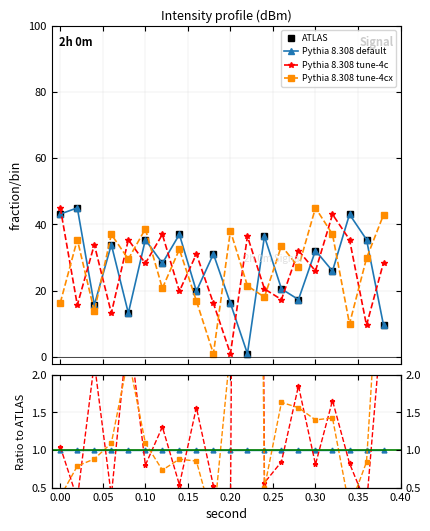

What are all the series names shown in the legend?

ATLAS, Pythia 8.308 default, Pythia 8.308 tune-4c, Pythia 8.308 tune-4cx